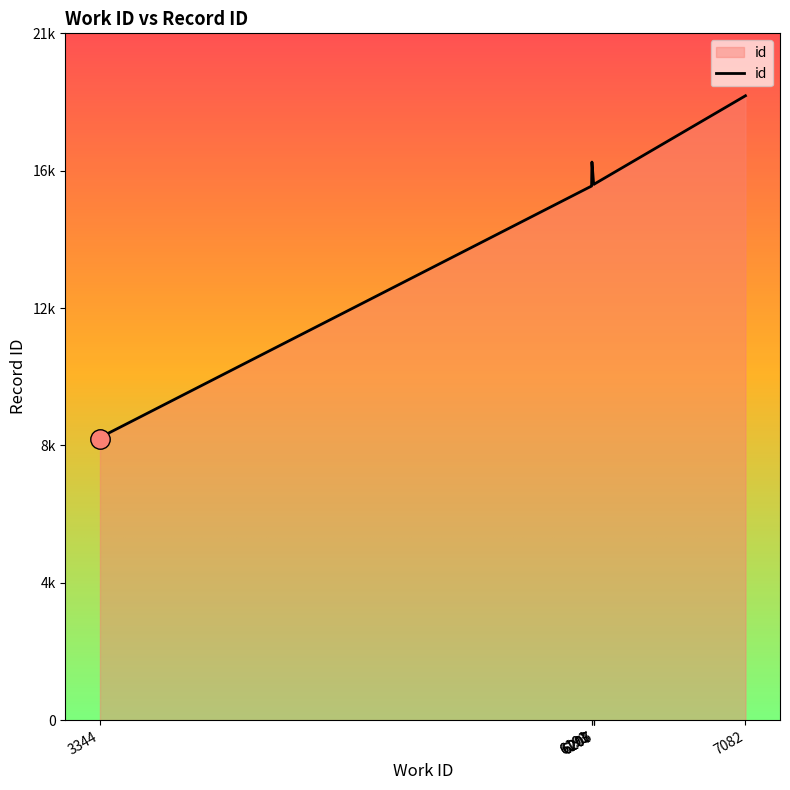

List the labels in order of value, smallest first.

3344, 3344, 6191, 6191, 6206, 6203, 6203, 6207, 6193, 7082